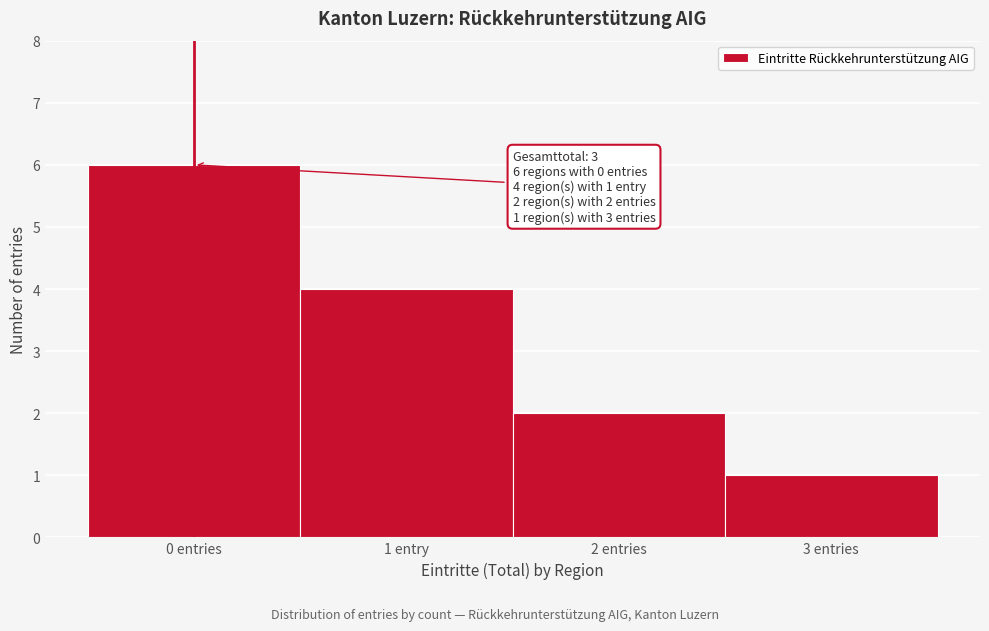

Reading left to right, transcribe all the data shown in this chart.

6	4	2	1